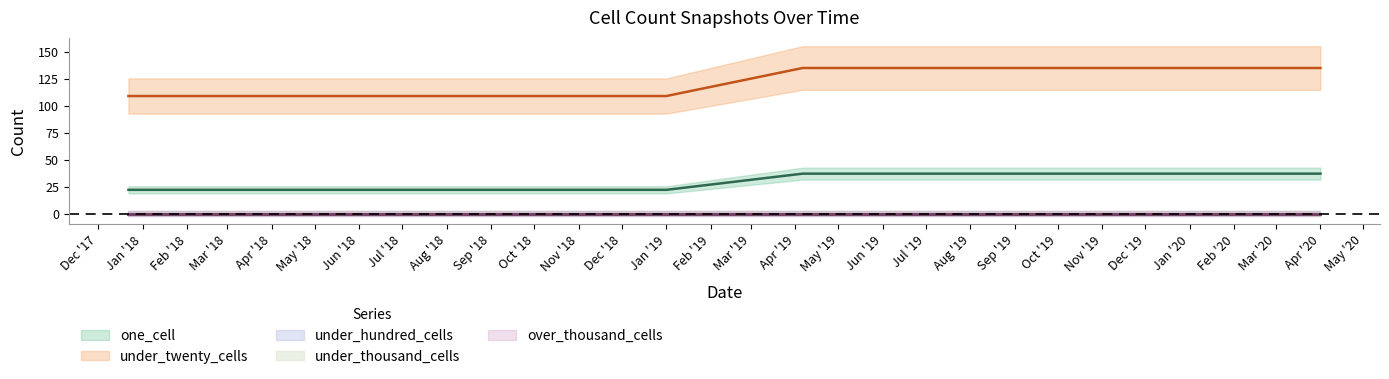

At which category does the chart reach its peak across all series?

2019-04-06